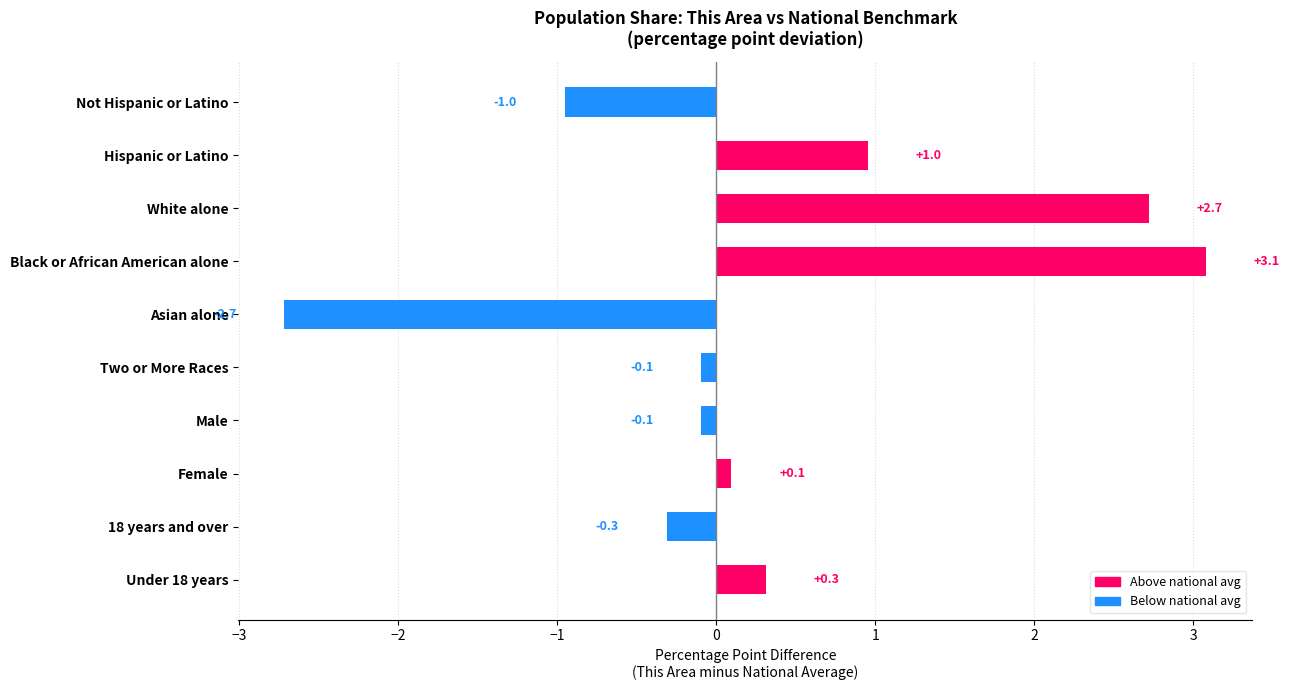

How many values are above zero?

5